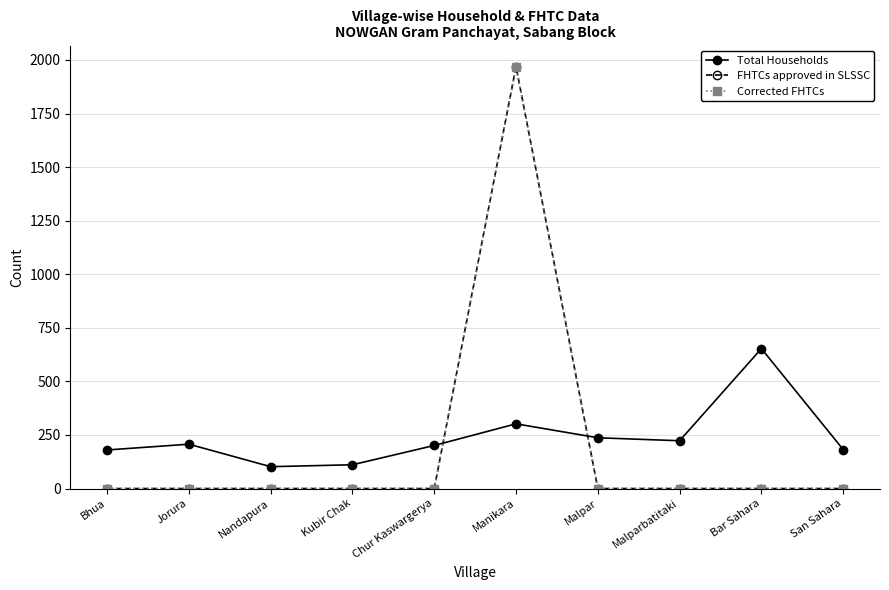

At how many categories does at least one series exceed 1533?

1